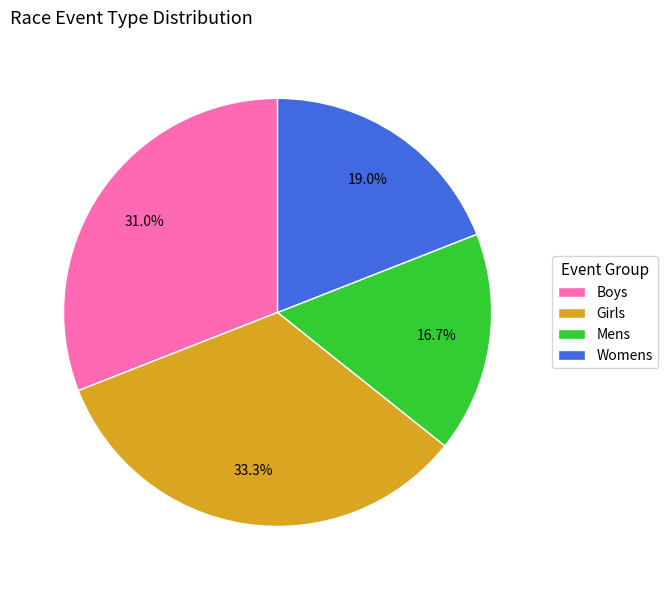

What is the ratio of the value at Womens to the value at Mens?

1.1